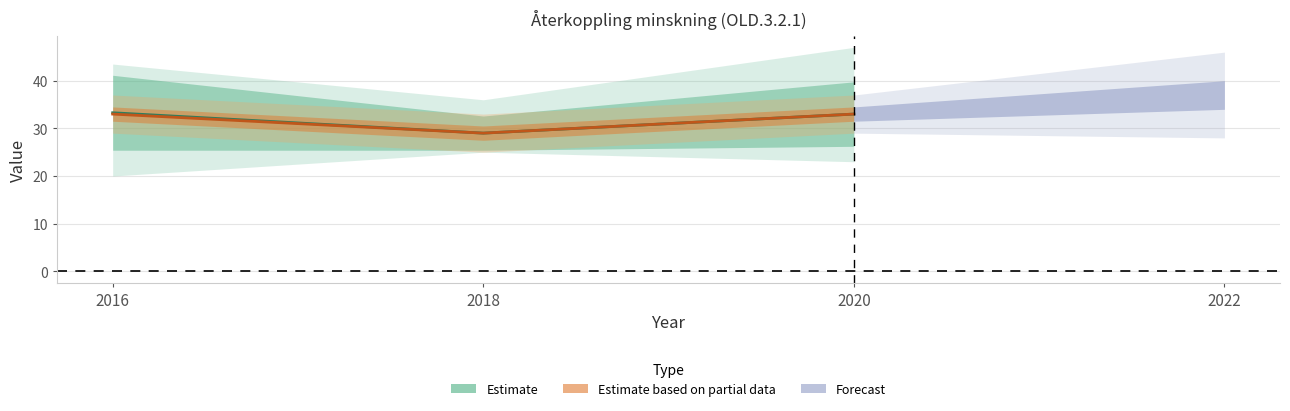

What is the difference between the maximum and second lowest values in the Estimate (municipality mean) series?

0.3